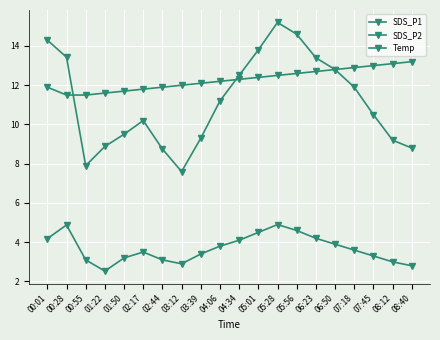

How many data points does each series have?

20